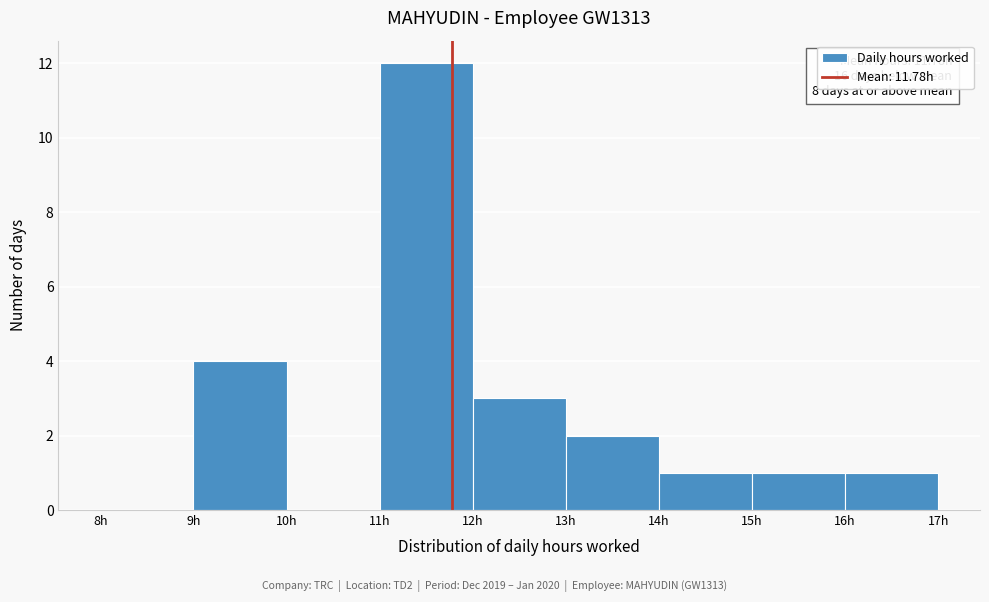

Over which range of the x-axis is the bar tallest?

11 to 12